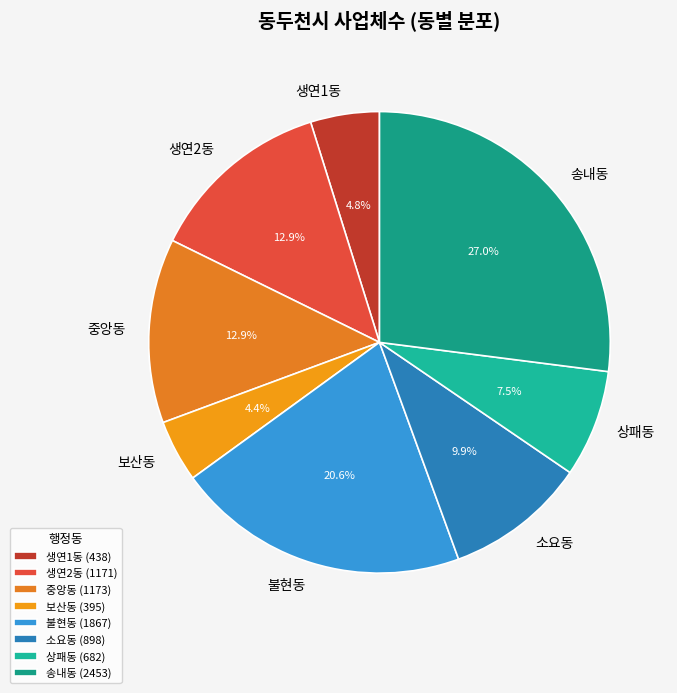

Approximately how many times larger is the value at 소요동 compared to 중앙동?

0.8